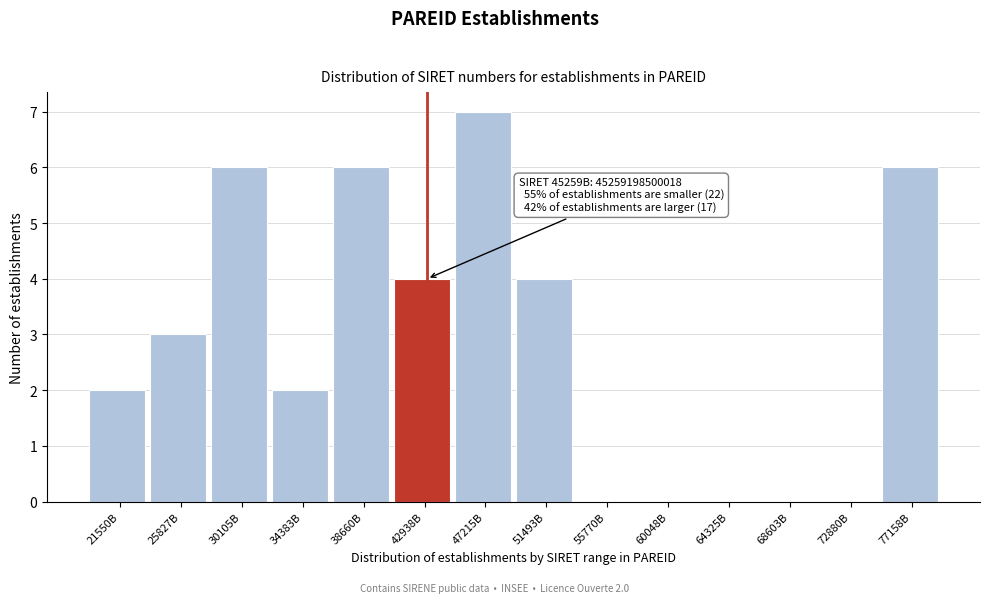

Reading left to right, extract all data points from this chart.

21550B=2	25827B=3	30105B=6	34383B=2	38660B=6	42938B=4	47215B=7	51493B=4	55770B=0	60048B=0	64325B=0	68603B=0	72880B=0	77158B=6